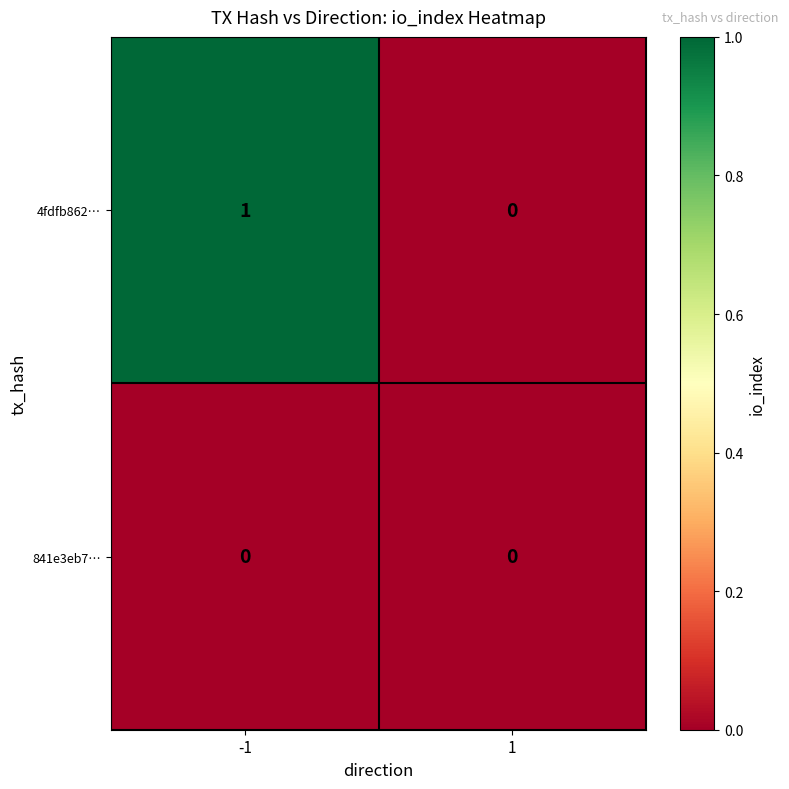

What is the total value across all series at -1?

1